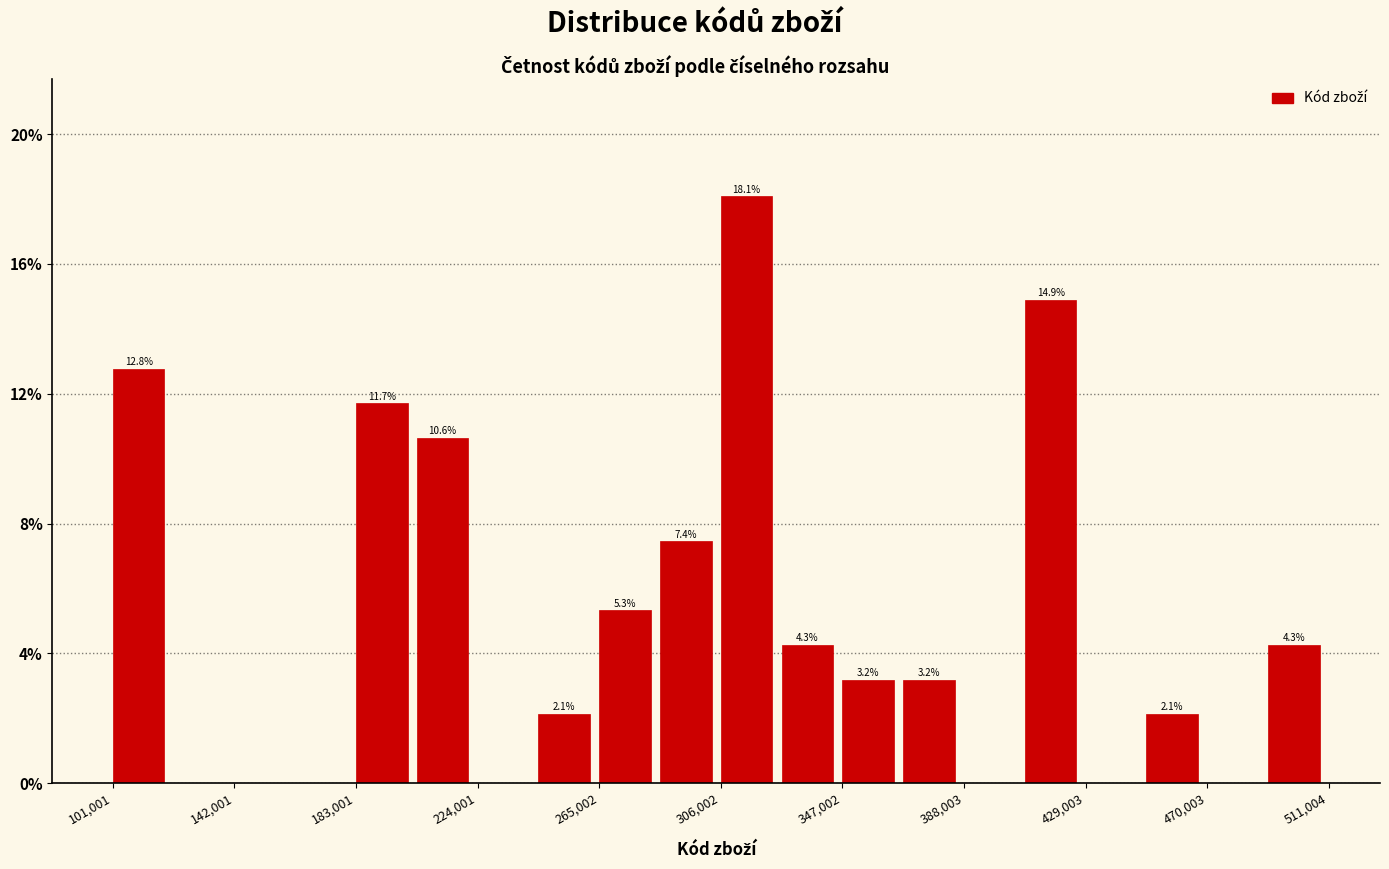

Which range on the x-axis has the tallest bar?

305000 to 325000